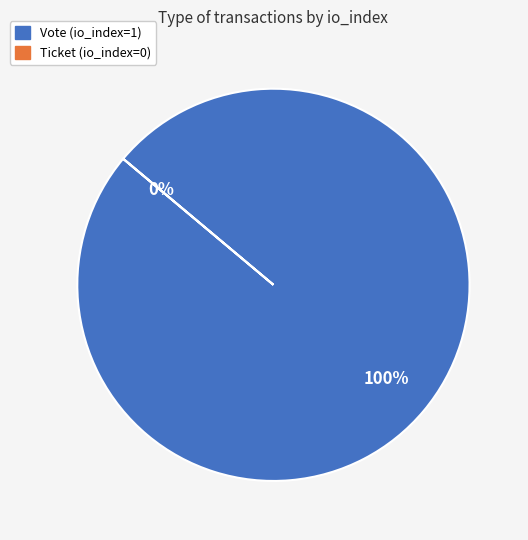

To the nearest percent, what is the difference between the largest and smallest slice percentages?

100%